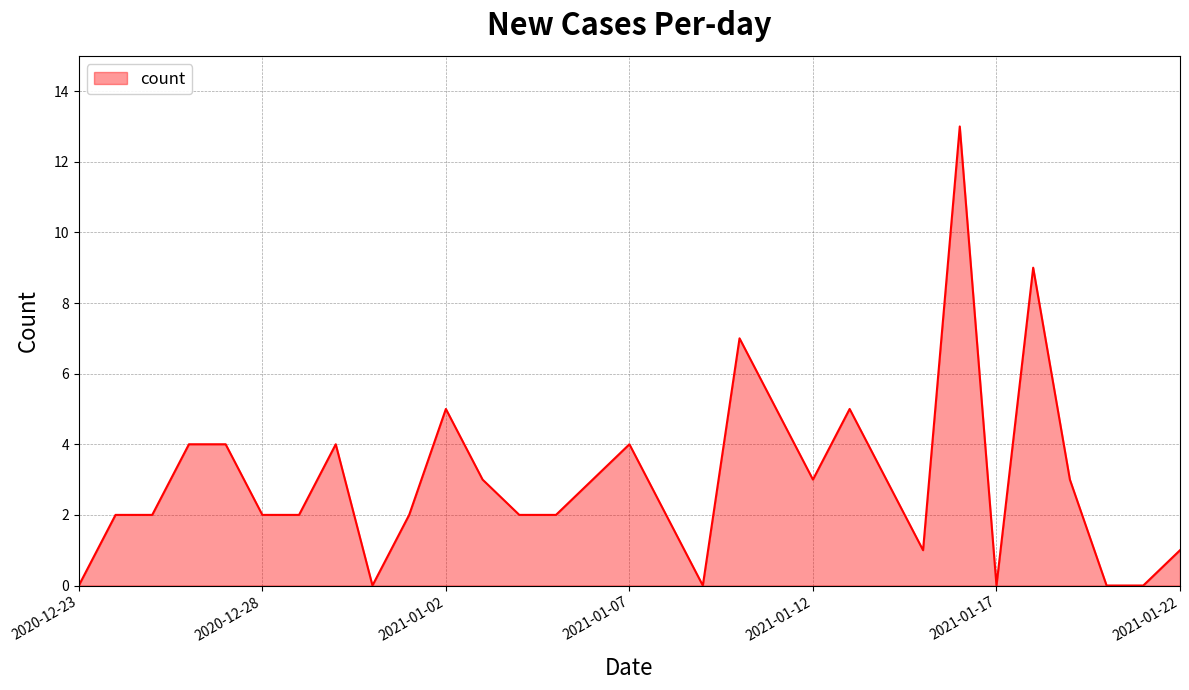

What is the difference between the maximum and minimum values?

13